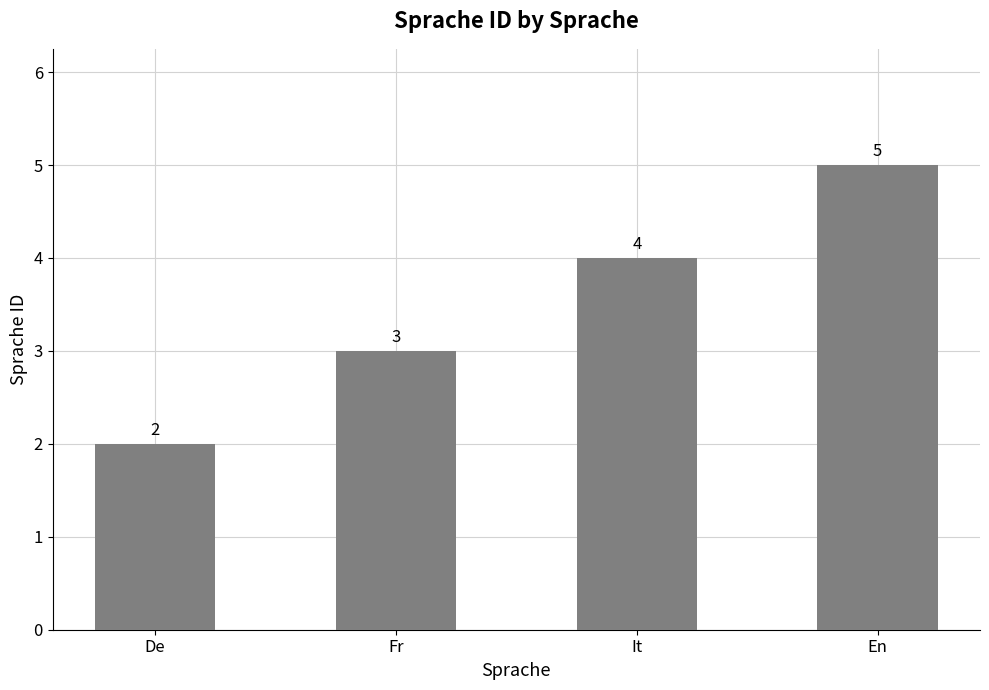

Reading right to left, transcribe all the data shown in this chart.

En=5	It=4	Fr=3	De=2